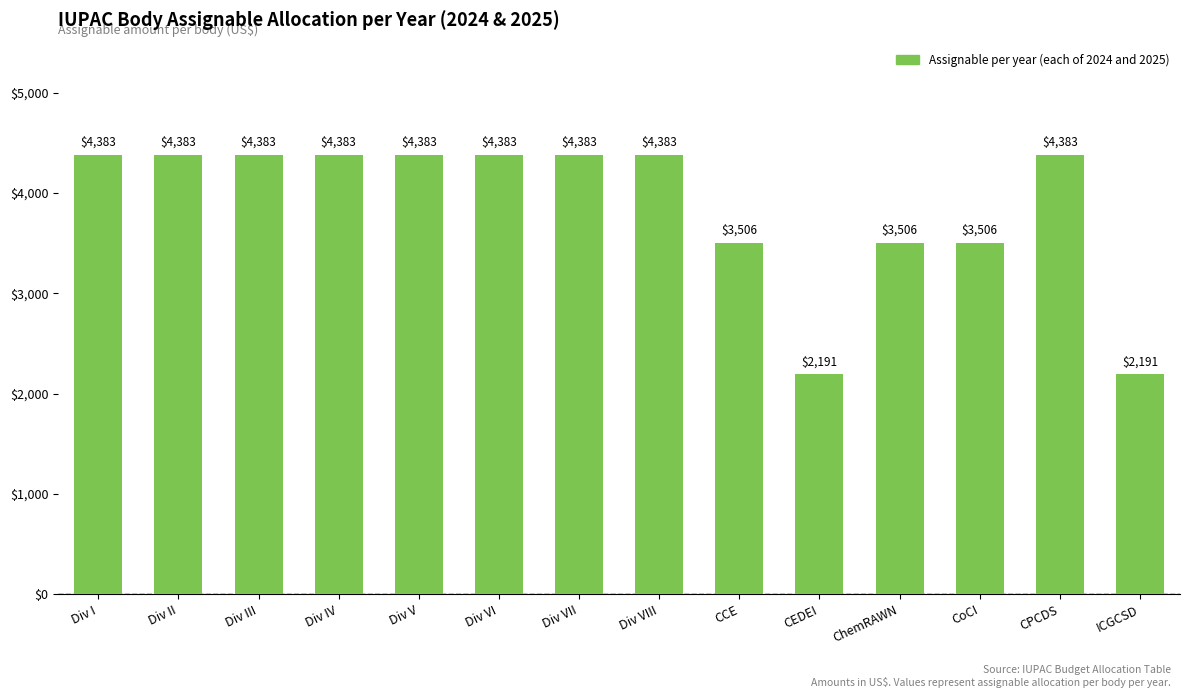

What is the smallest value displayed?

2191.5